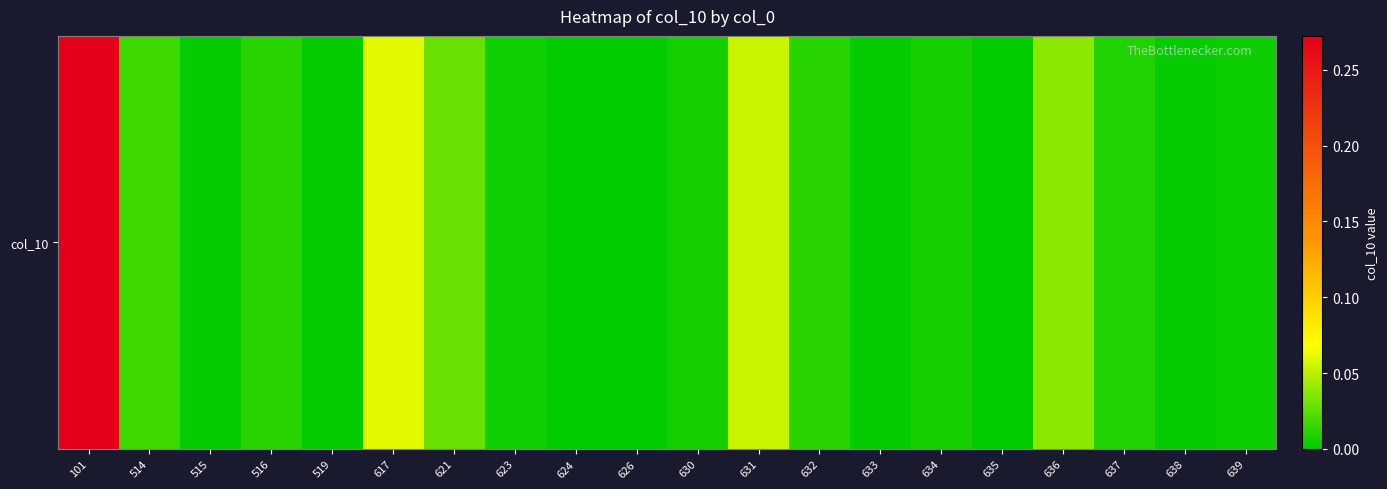

What is the difference between the second highest and second lowest values?

0.1